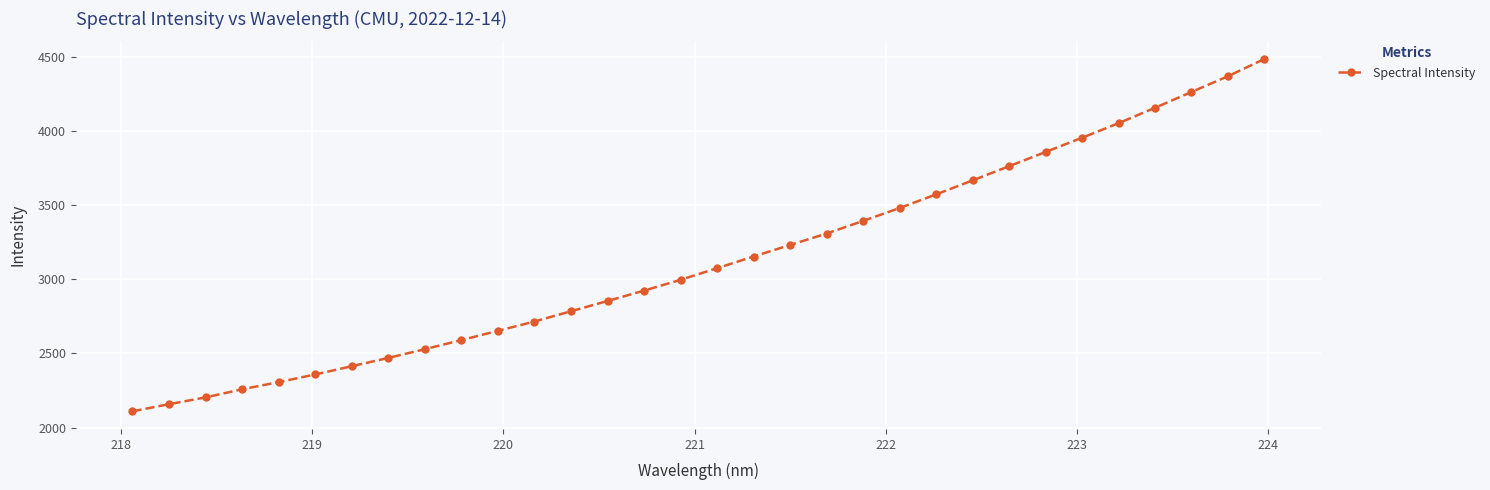

How many lines are shown in the chart?

1